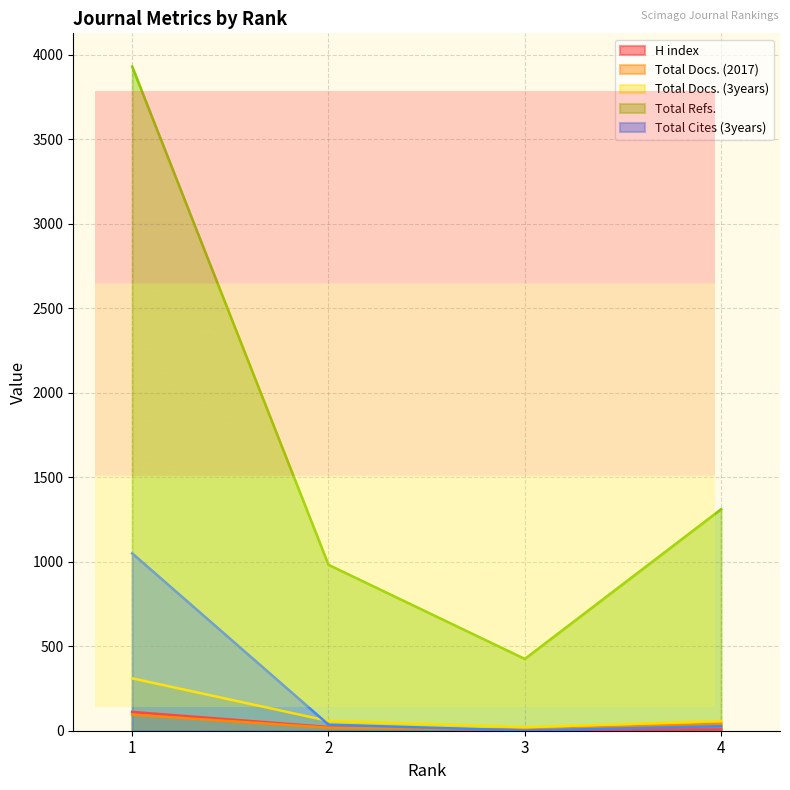

What is the highest value of the Total Docs. (2017) series?

95